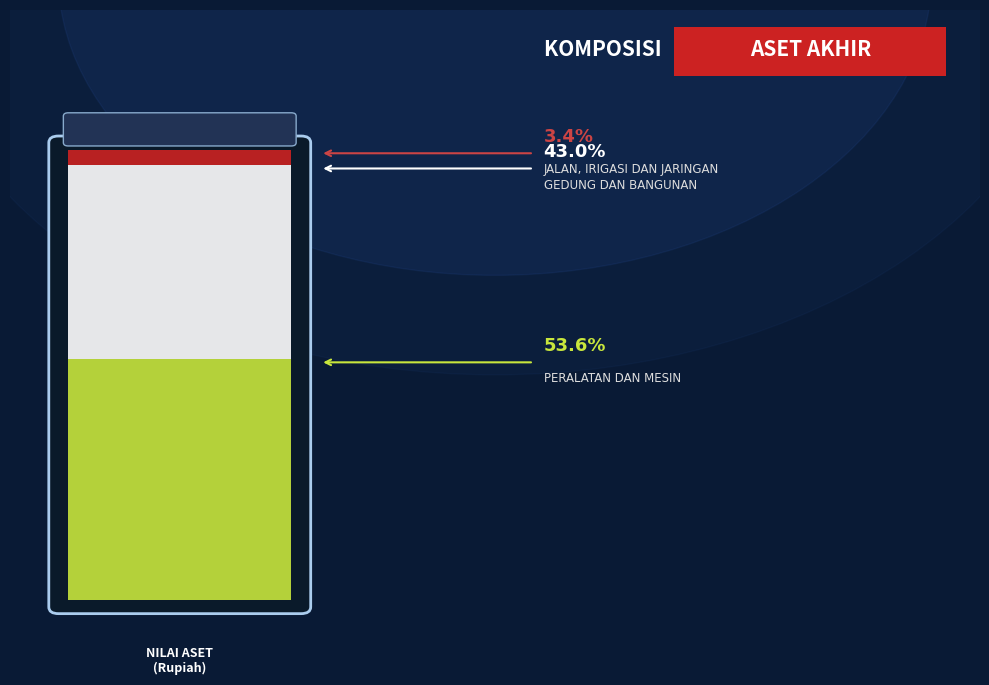

Does any single category account for the majority?

Yes